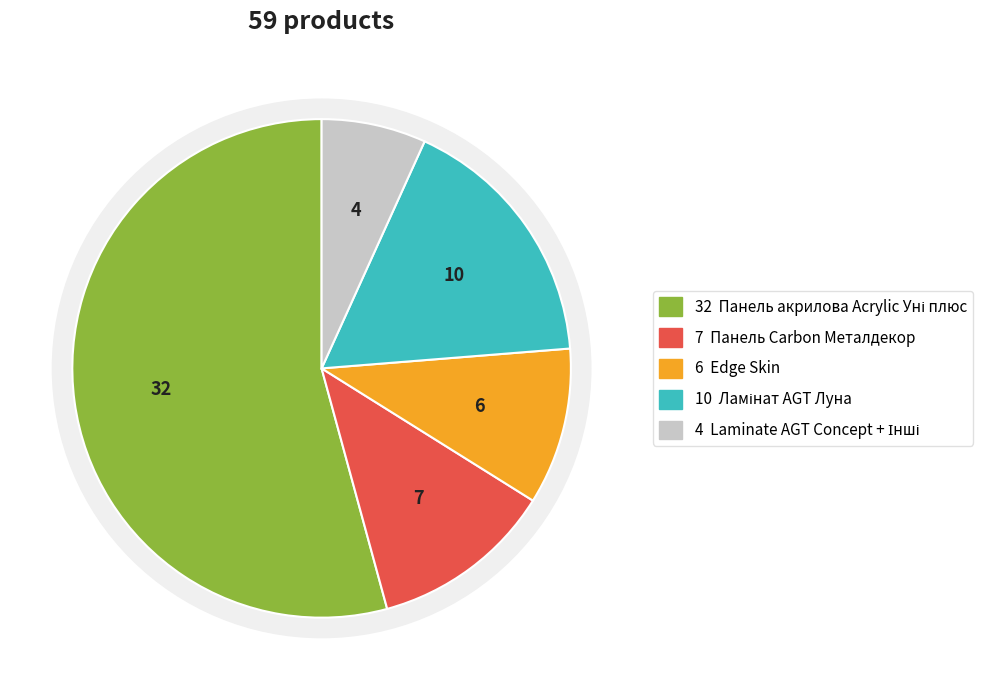

Is it true that Панель Carbon Carbon 19 мм. Металдекор is 20% of the pie?

False